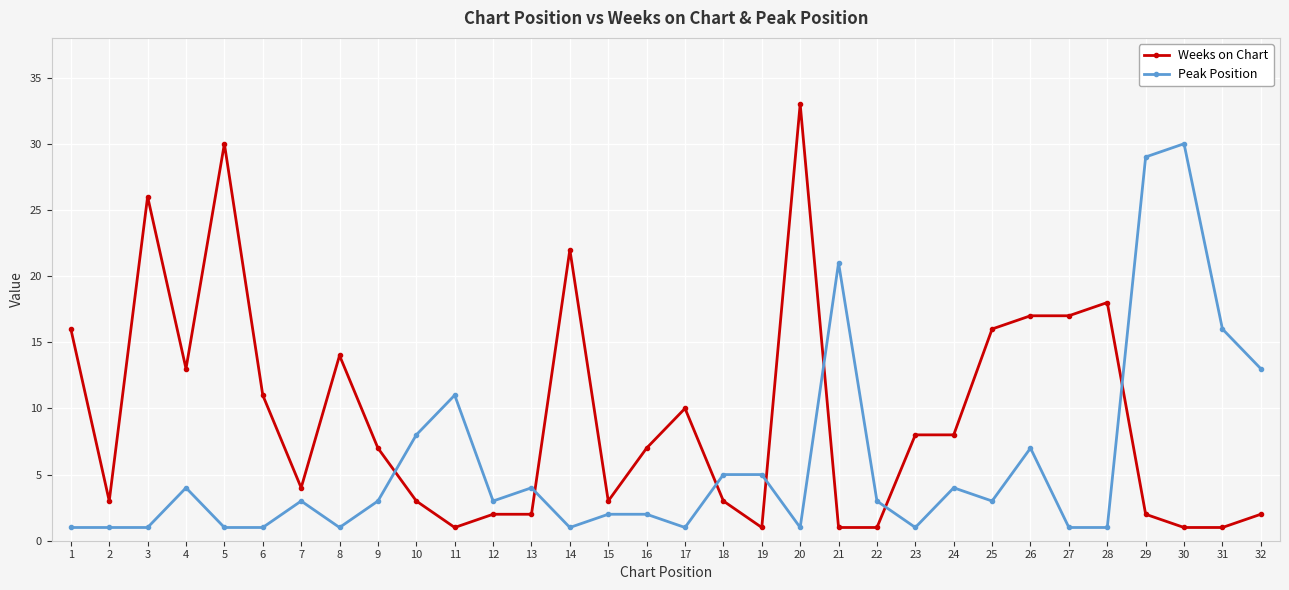

What is the difference between the highest and lowest values at 18?

2